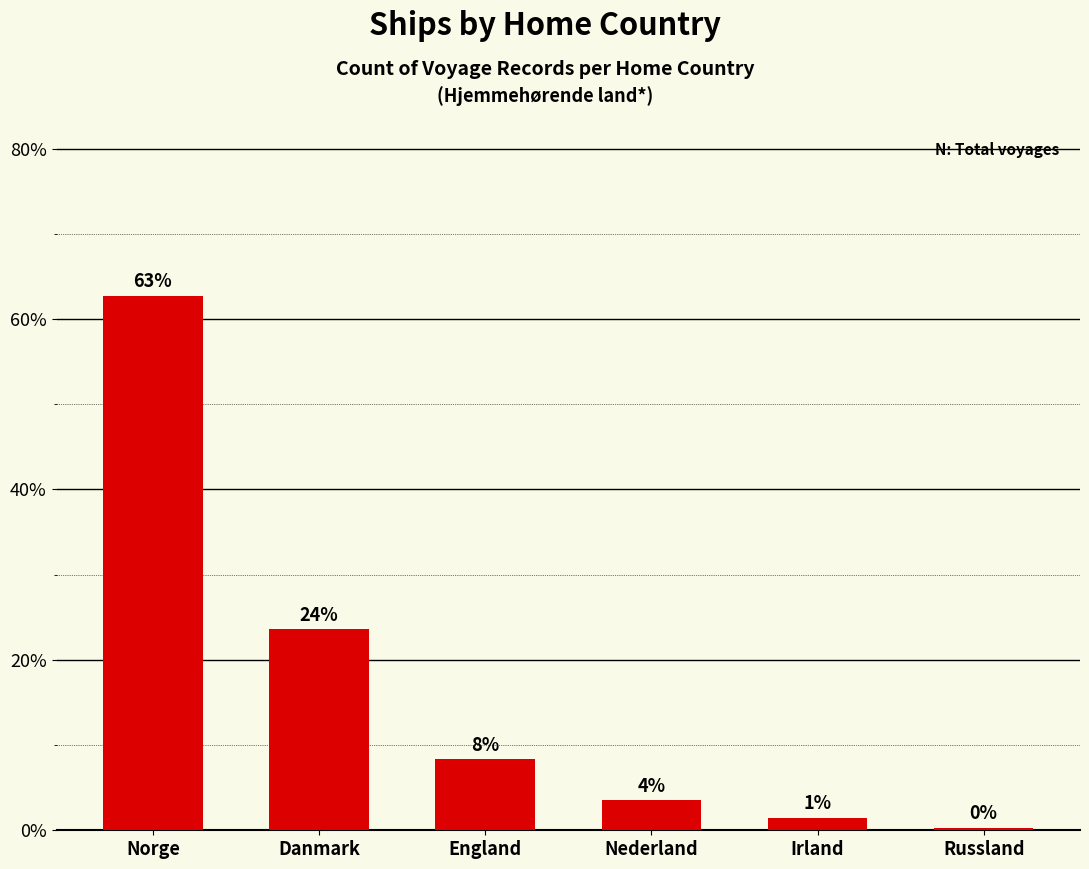

Reading right to left, what are all the values shown in this chart?

0.3	1.5	3.6	8.3	23.6	62.8